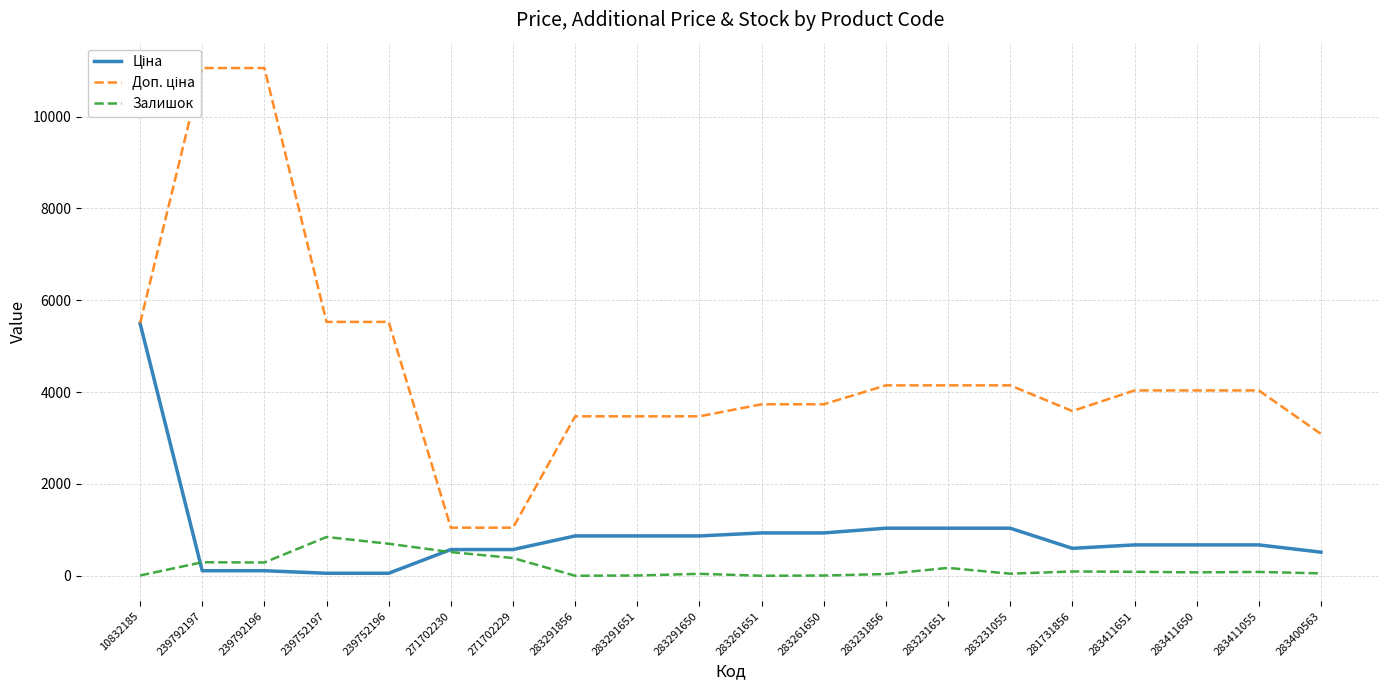

The value of Ціна at 283411055 is 255.9. True or false?

False